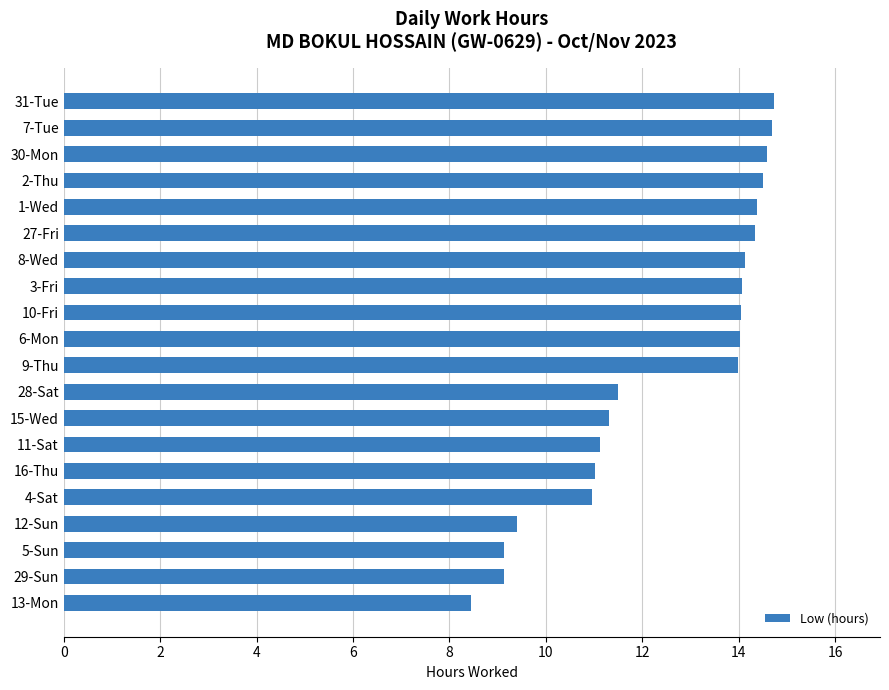

Which has a higher value, 13-Mon or 8-Wed?

8-Wed